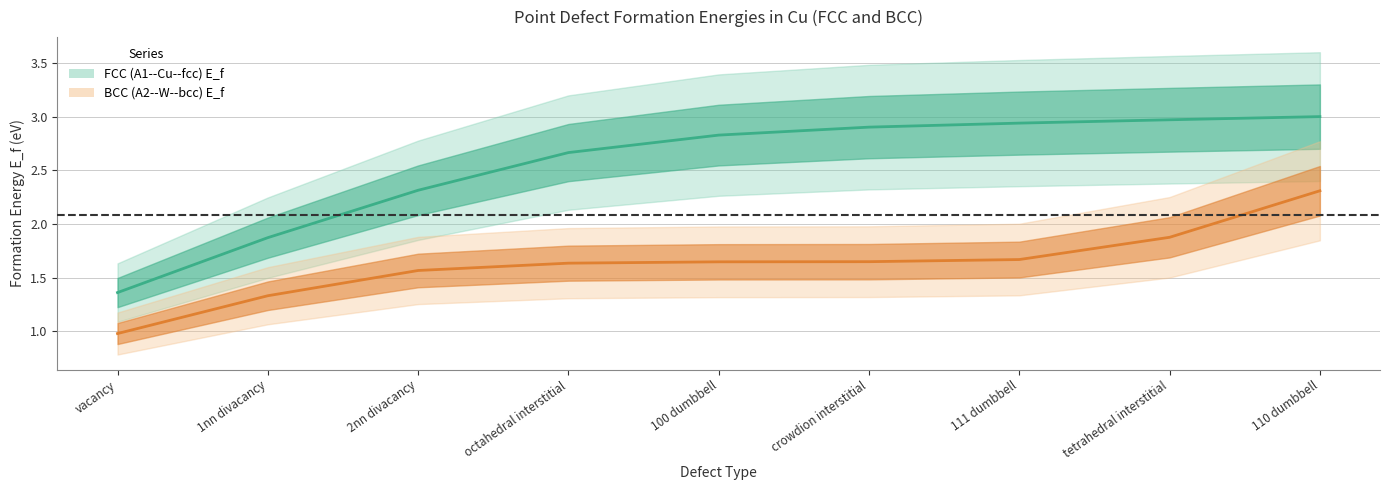

What is the total value across all series at octahedral interstitial?

4.3